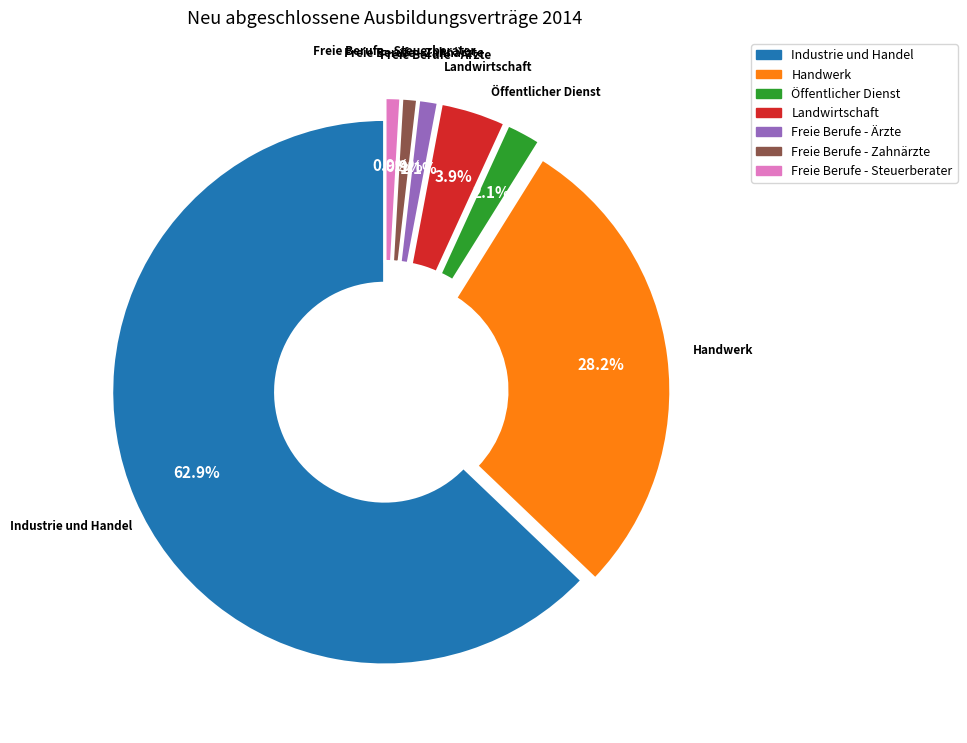

What is the largest slice in the pie chart?

Industrie und Handel